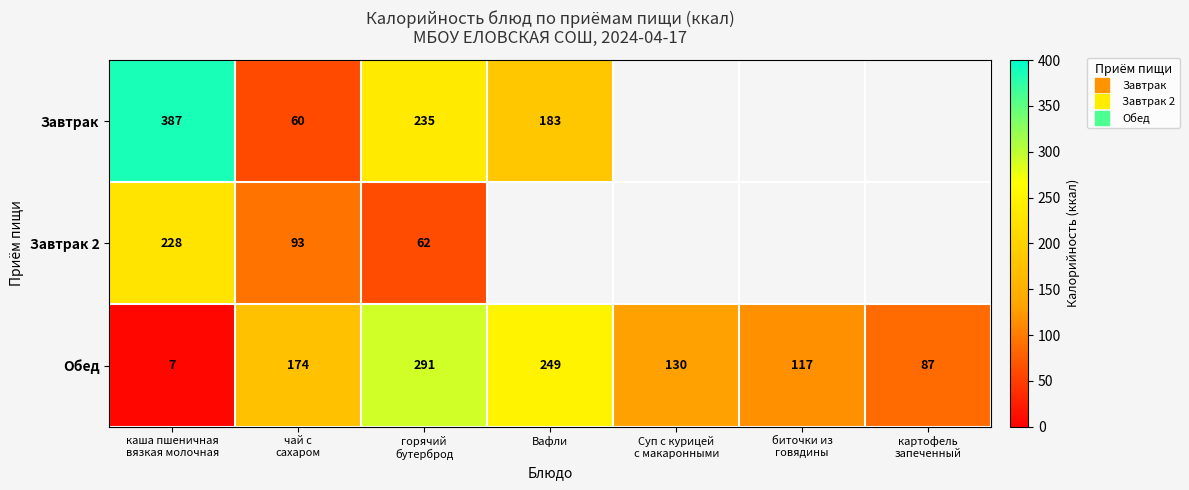

How many data points in Обед are above 130?

3